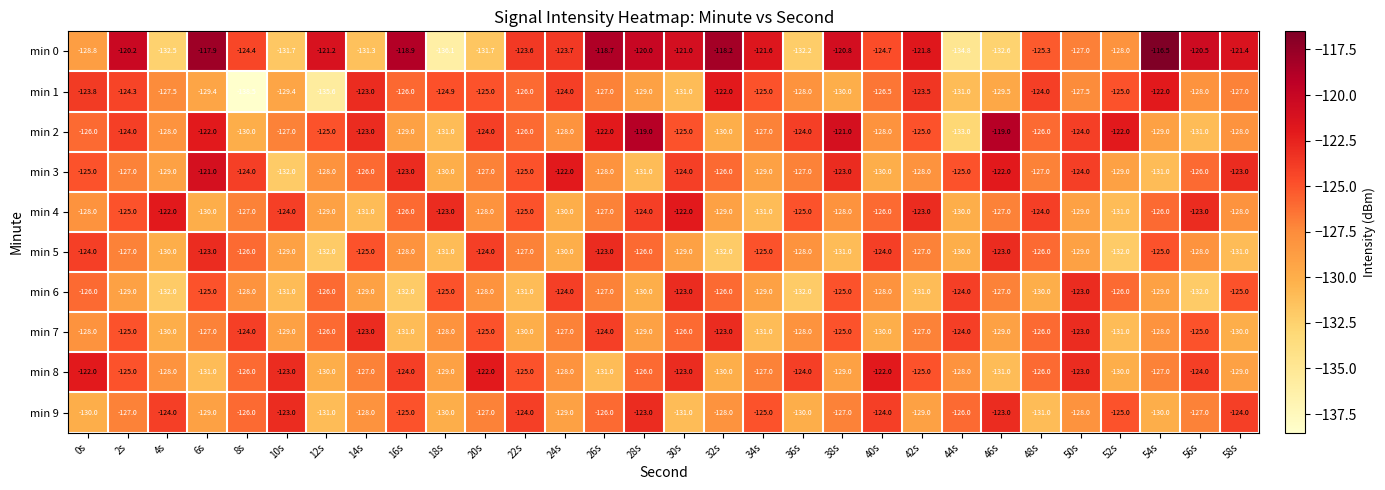

At which label does min 8 first exceed -126?

0s